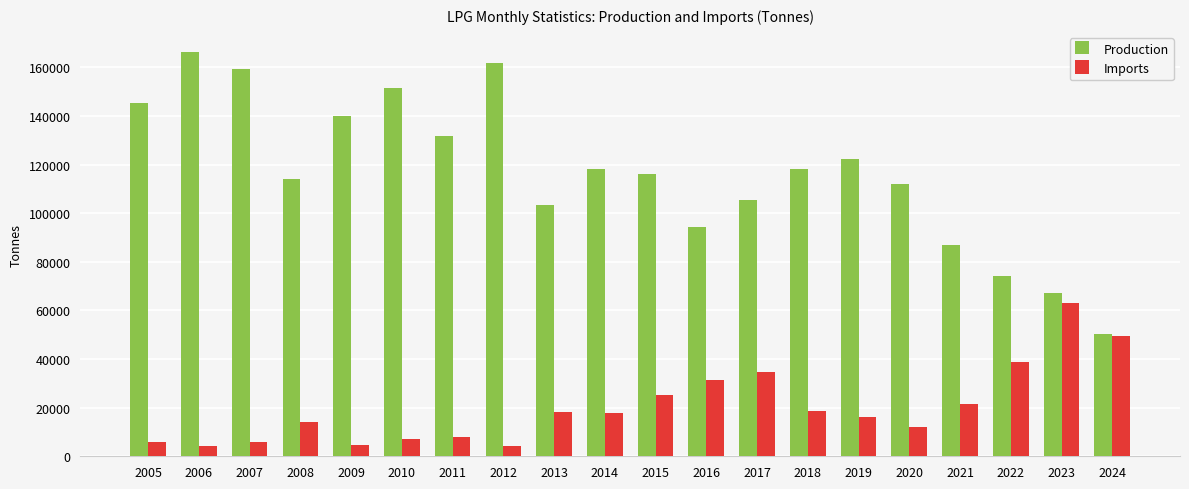

What is the maximum value for Imports?

62952